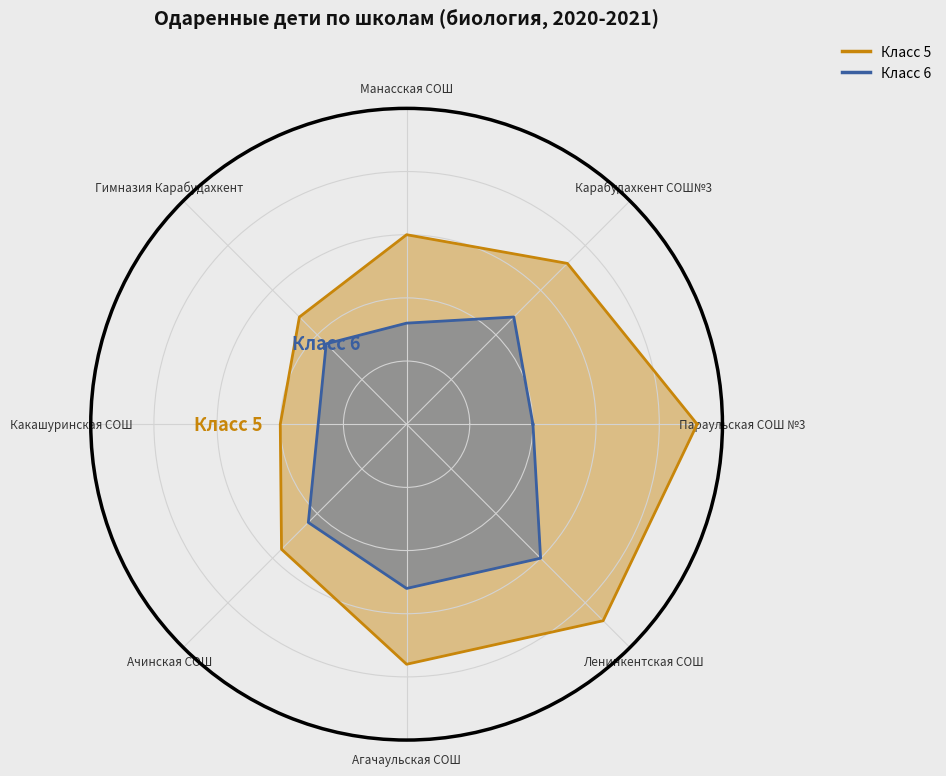

Is the value of Класс 6 at Параульская СОШ №3 greater than the value of Класс 5 at Какашуринская СОШ?

No